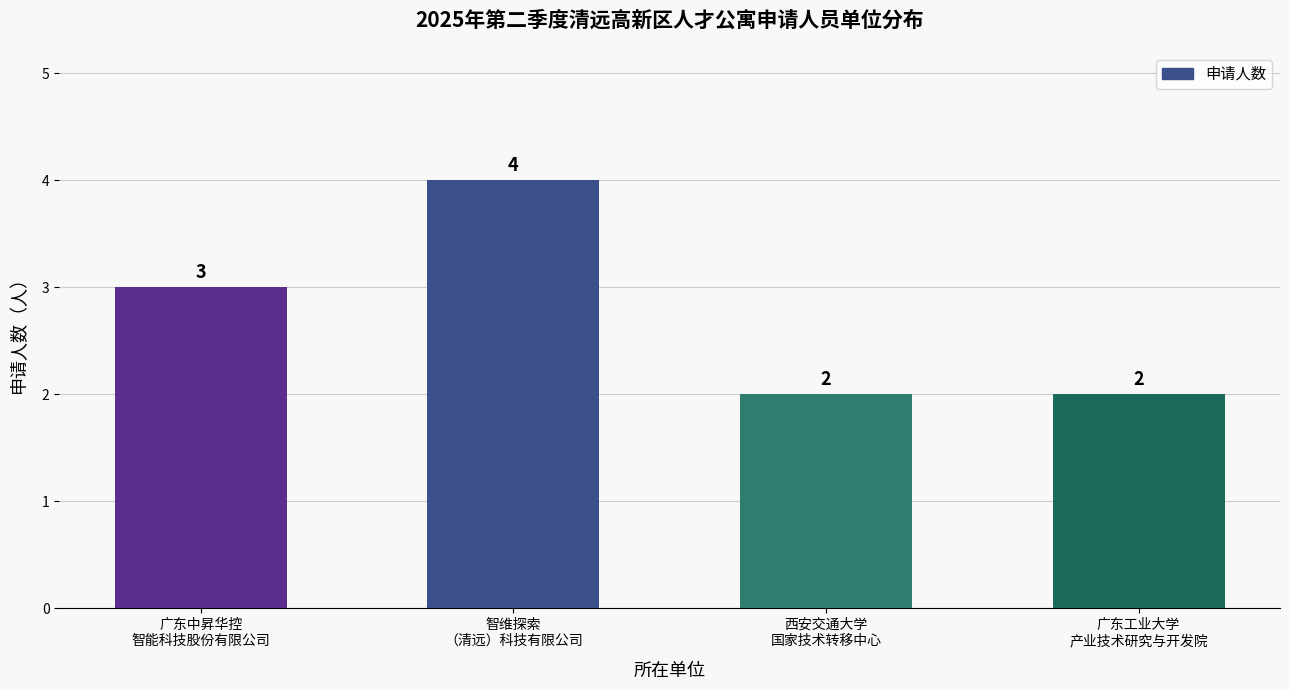

Reading left to right, transcribe all the data shown in this chart.

3	4	2	2